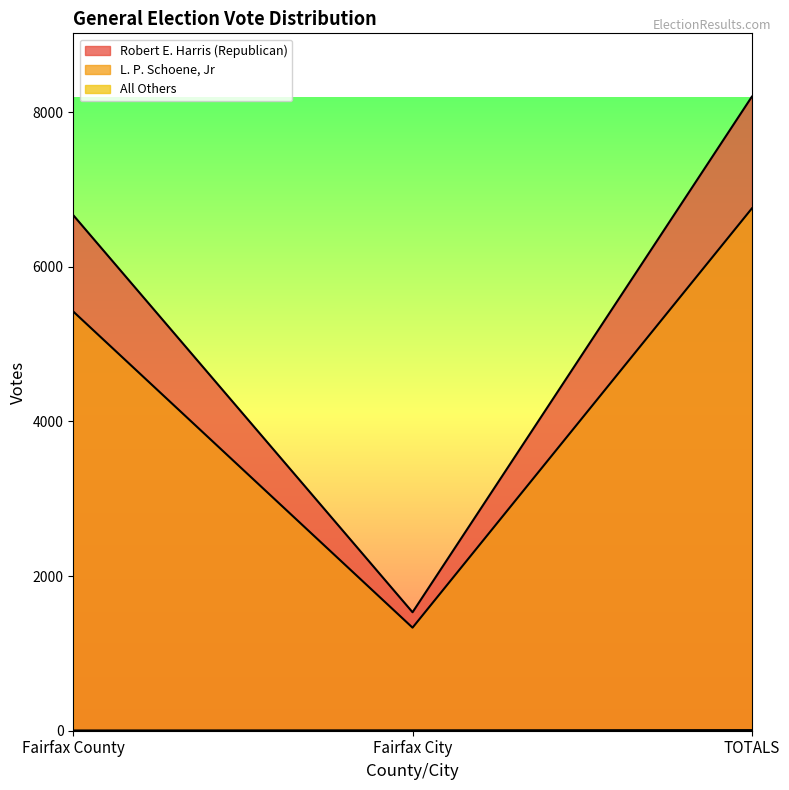

What is the spread (max minus min) of values at Fairfax County?

6664